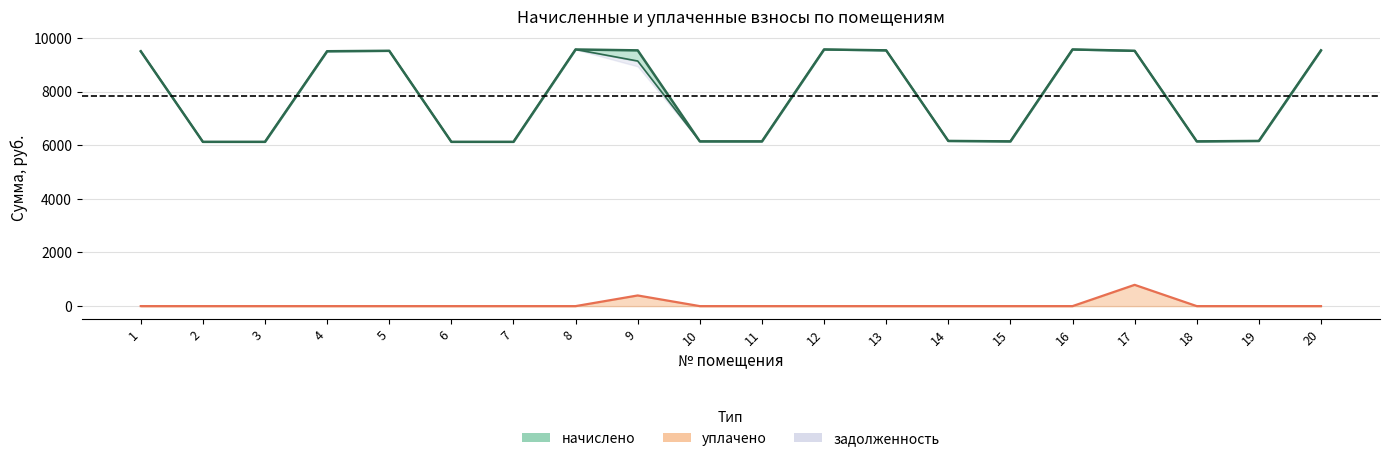

What is the maximum value for уплачено?

9571.7